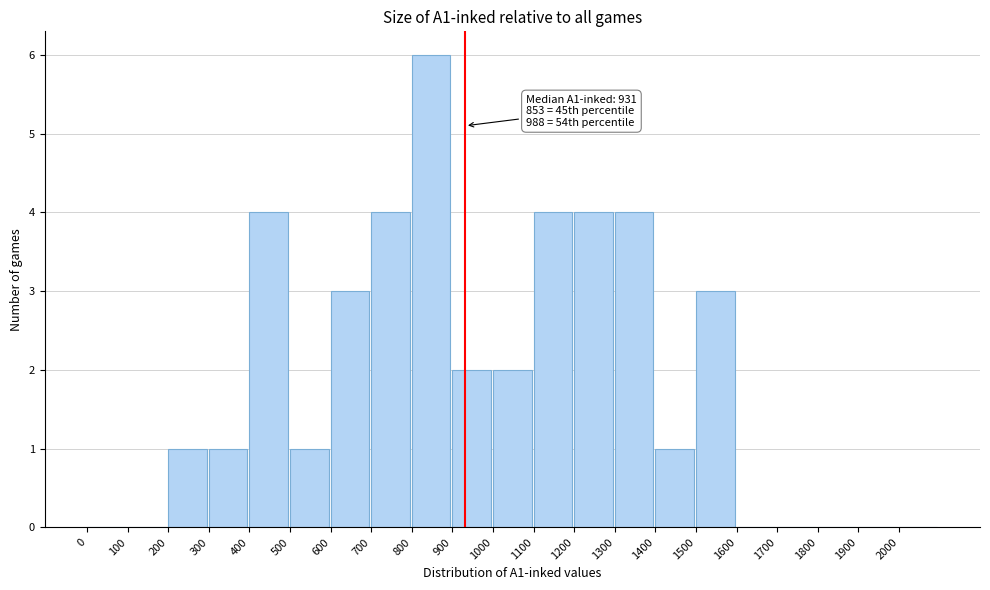

Over which range of the x-axis is the bar tallest?

800 to 900